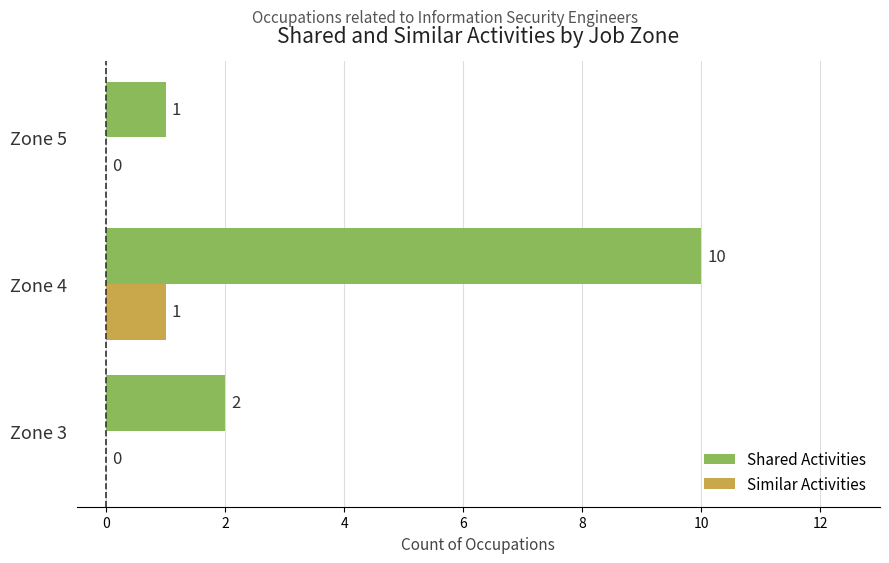

Which series has the largest total across all categories?

Shared Activities